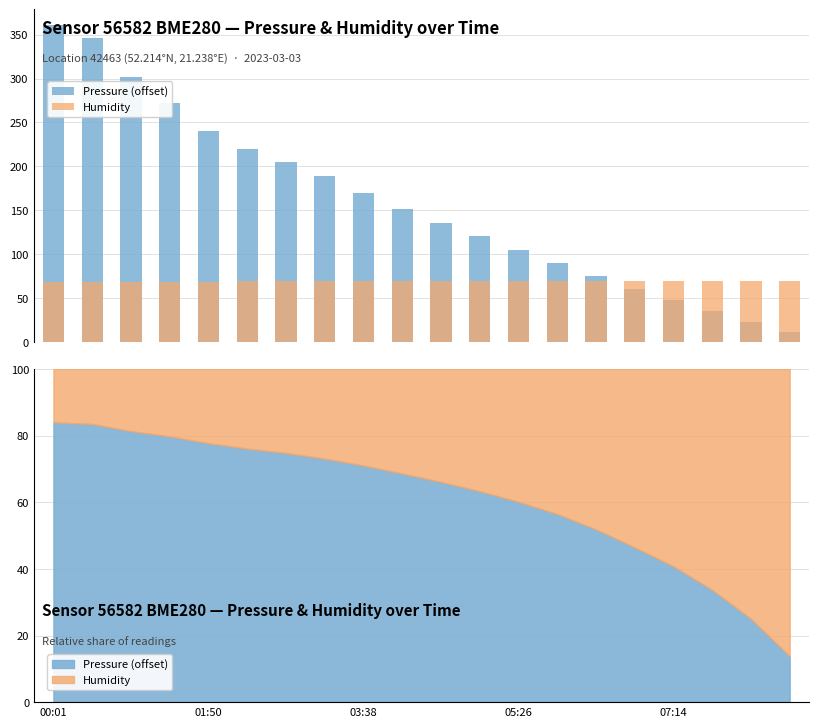

Which series has the widest spread of values?

Pressure (offset)